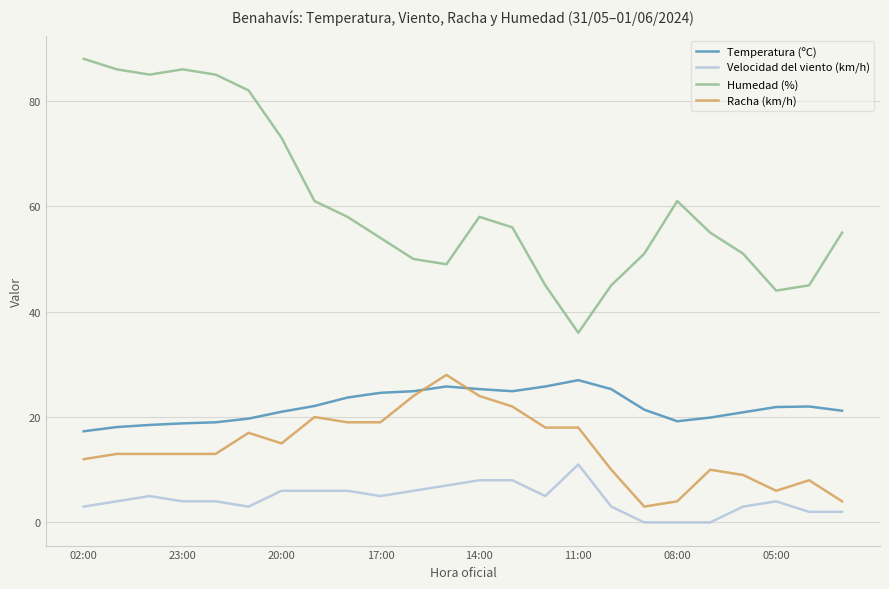

How many lines are shown in the chart?

4